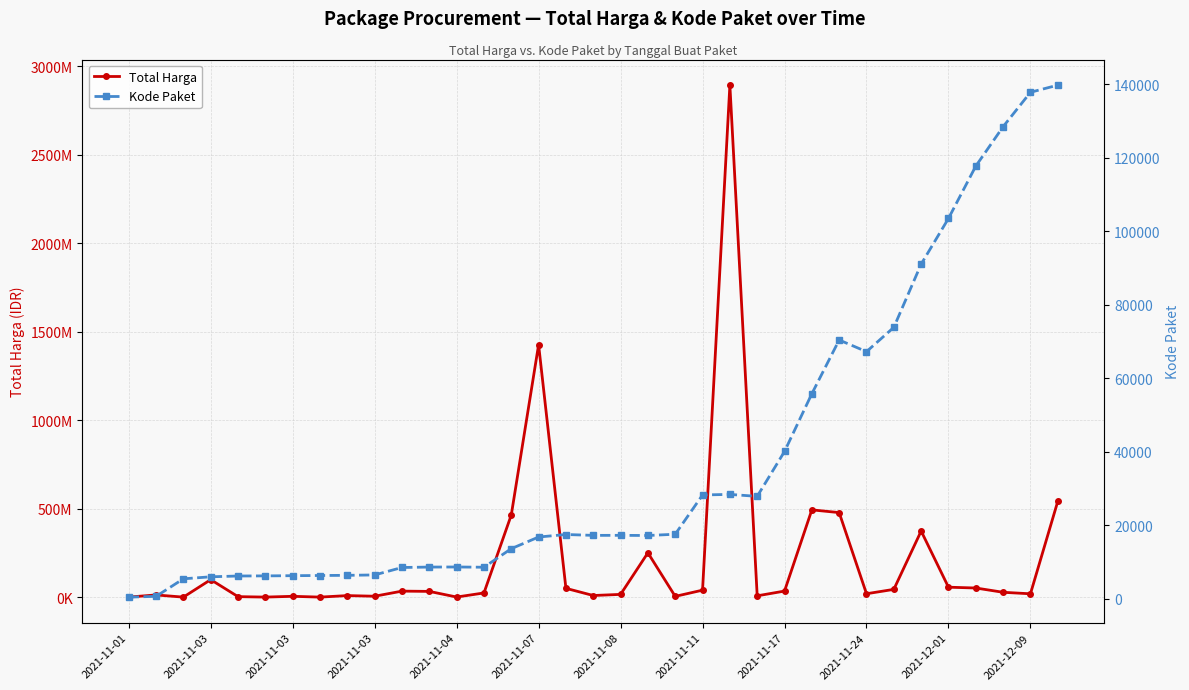

In Kode Paket, how many points are higher than both neighbors (excluding endpoints)?

5